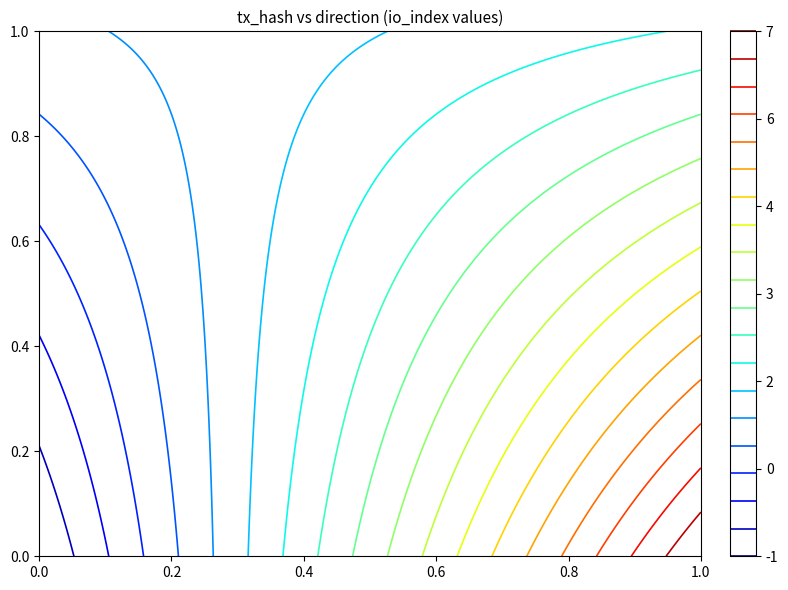

At how many categories does at least one series exceed 0?

2